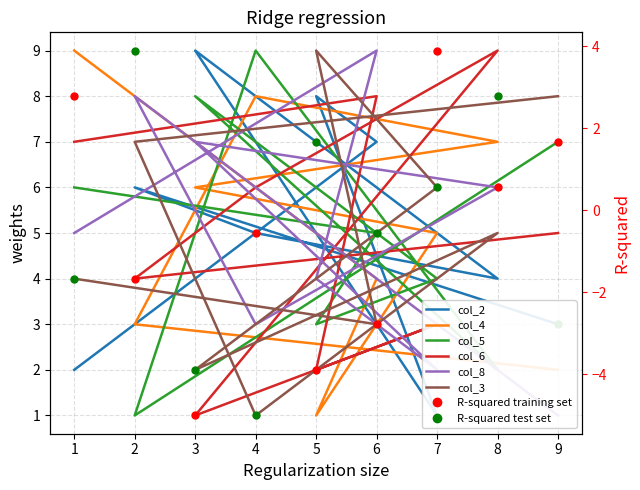

True or false: col_6 and col_4 intersect in this chart.

True